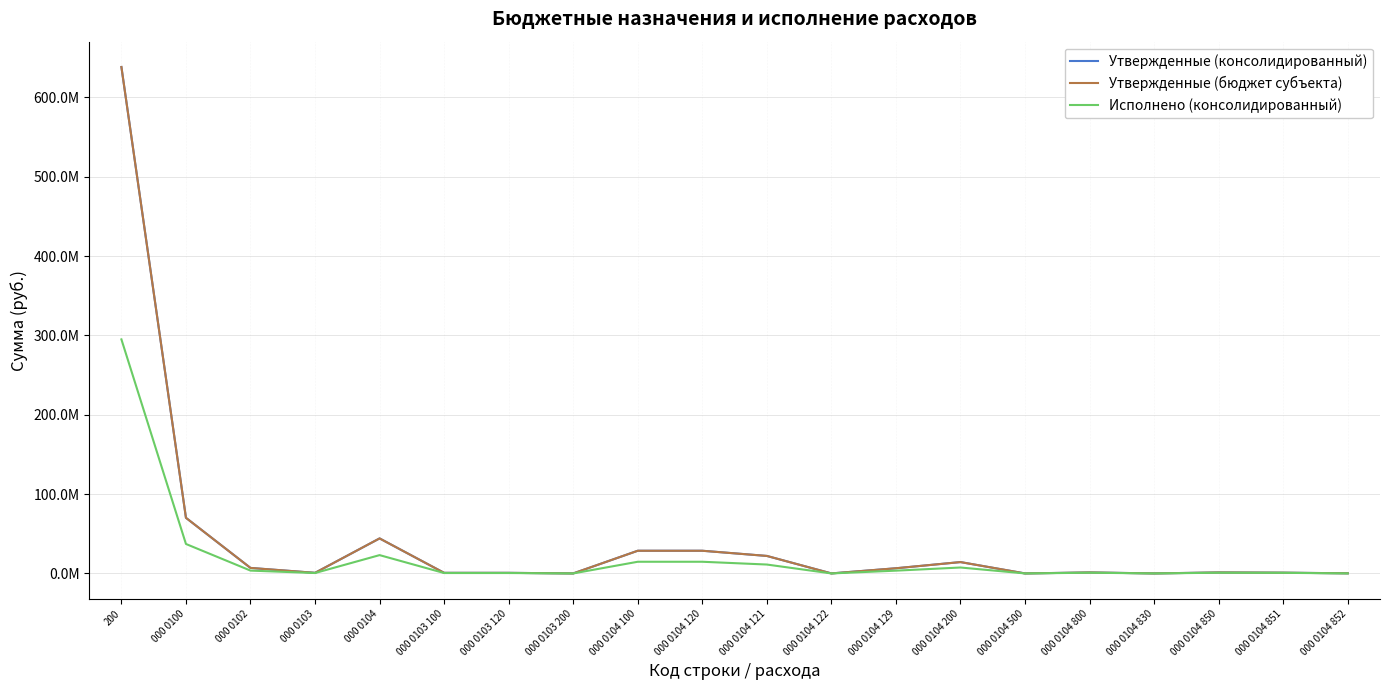

What is the maximum value shown in the chart?

638232758.9